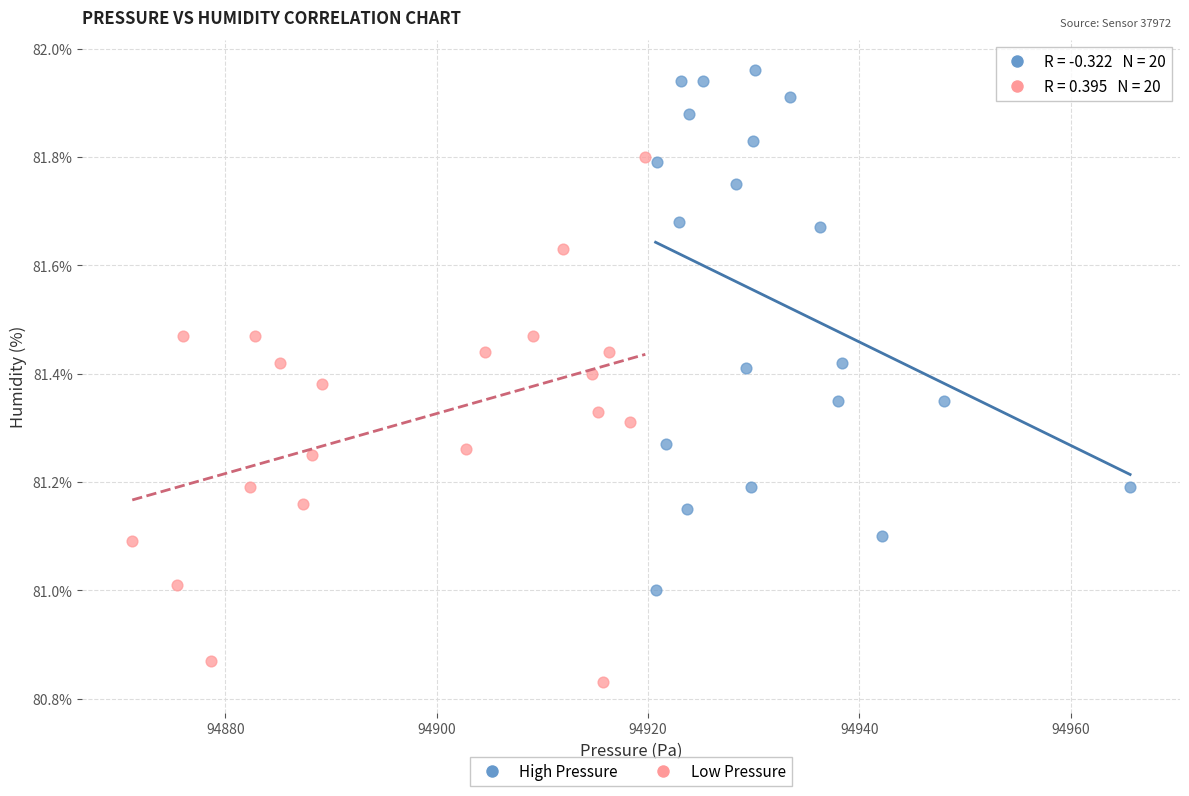

Which series reaches the maximum Y coordinate?

High Pressure